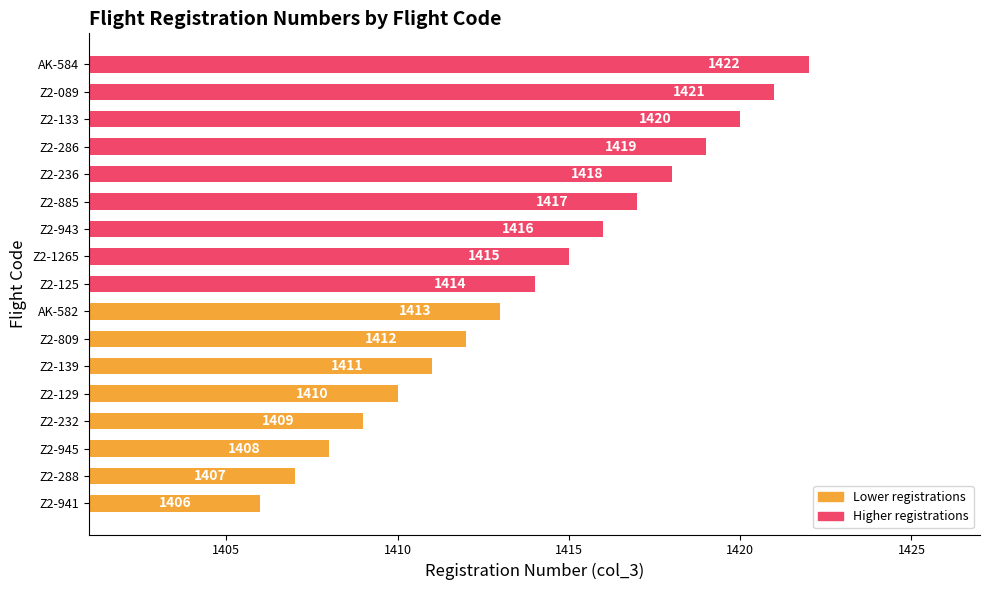

Is it true that the value at Z2-133 is 2470?

False